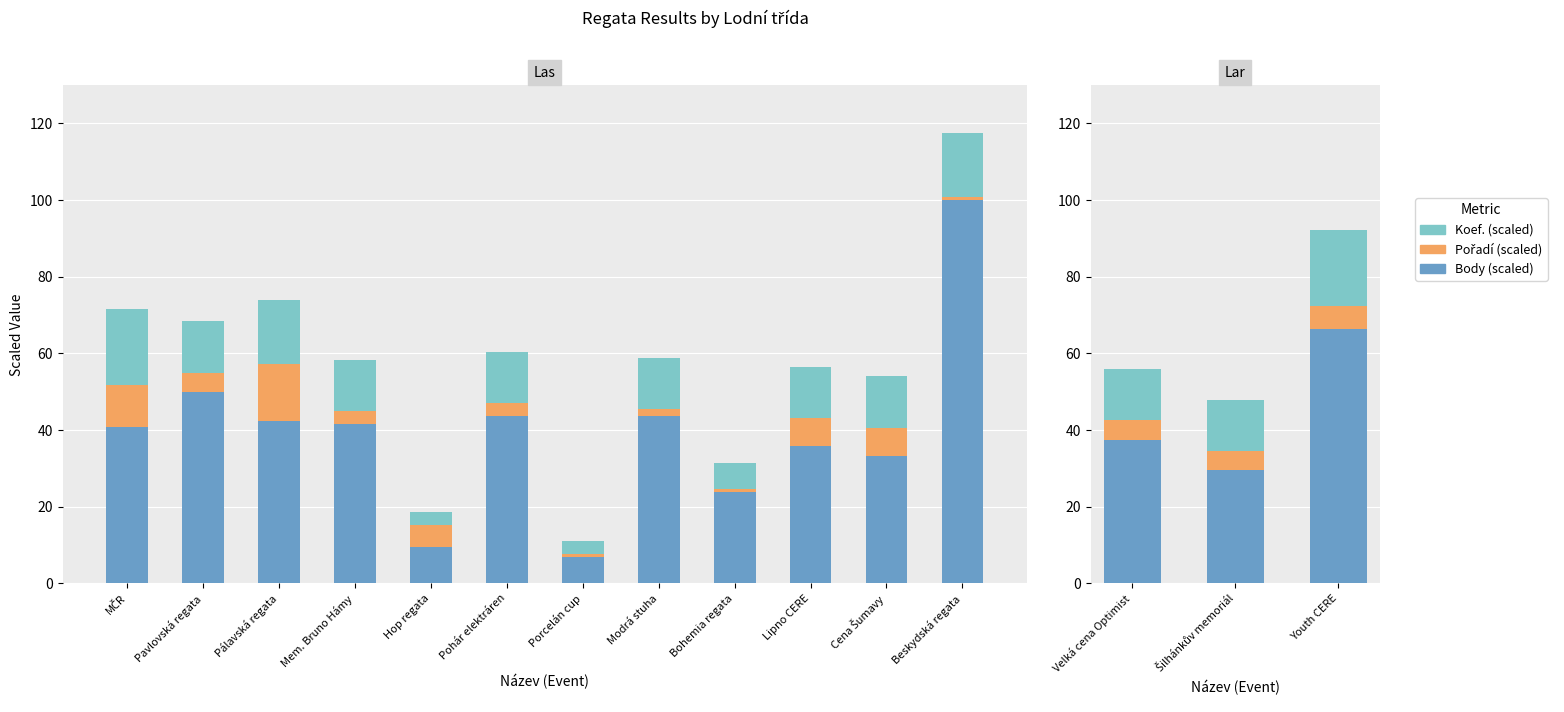

Count the Pořadí (scaled) values in the range 5 to 6.

3